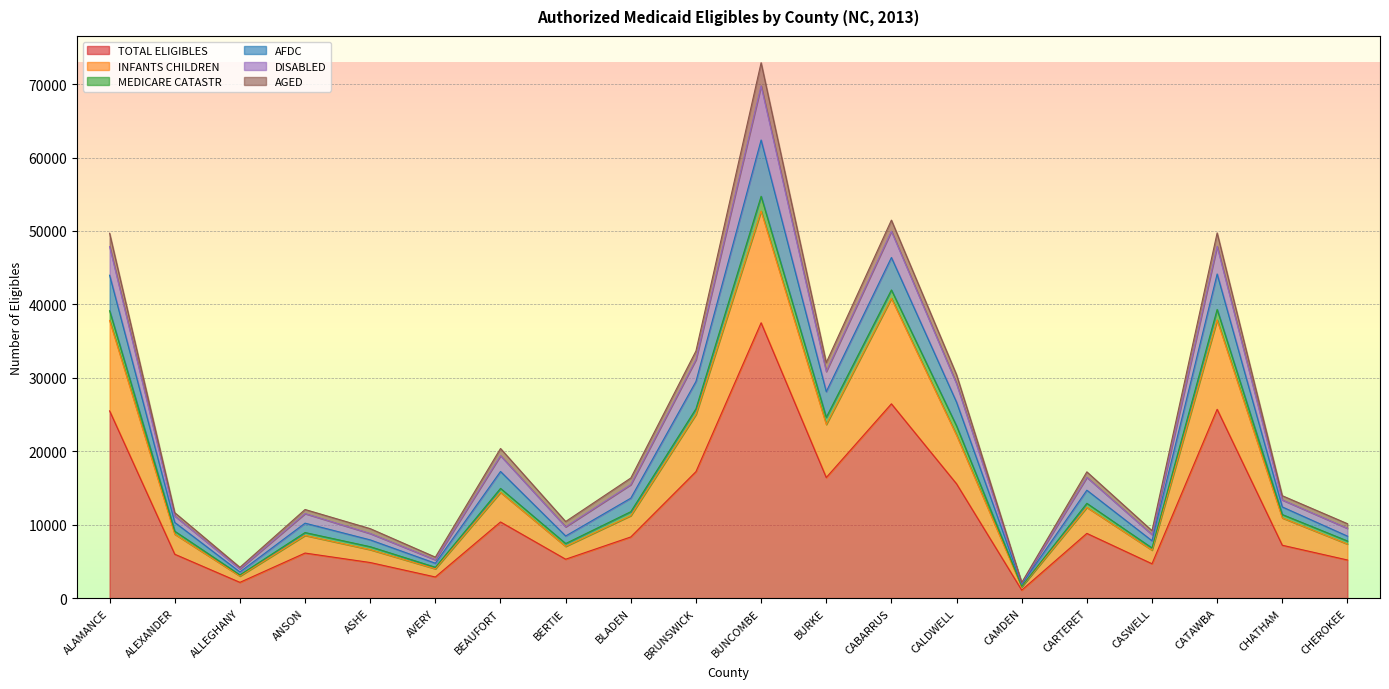

Rank the categories by AFDC value from lowest to highest.

CAMDEN, ALLEGHANY, AVERY, CASWELL, ASHE, CHEROKEE, BERTIE, ALEXANDER, ANSON, CHATHAM, BLADEN, CARTERET, BEAUFORT, CALDWELL, BURKE, BRUNSWICK, ALAMANCE, CATAWBA, CABARRUS, BUNCOMBE